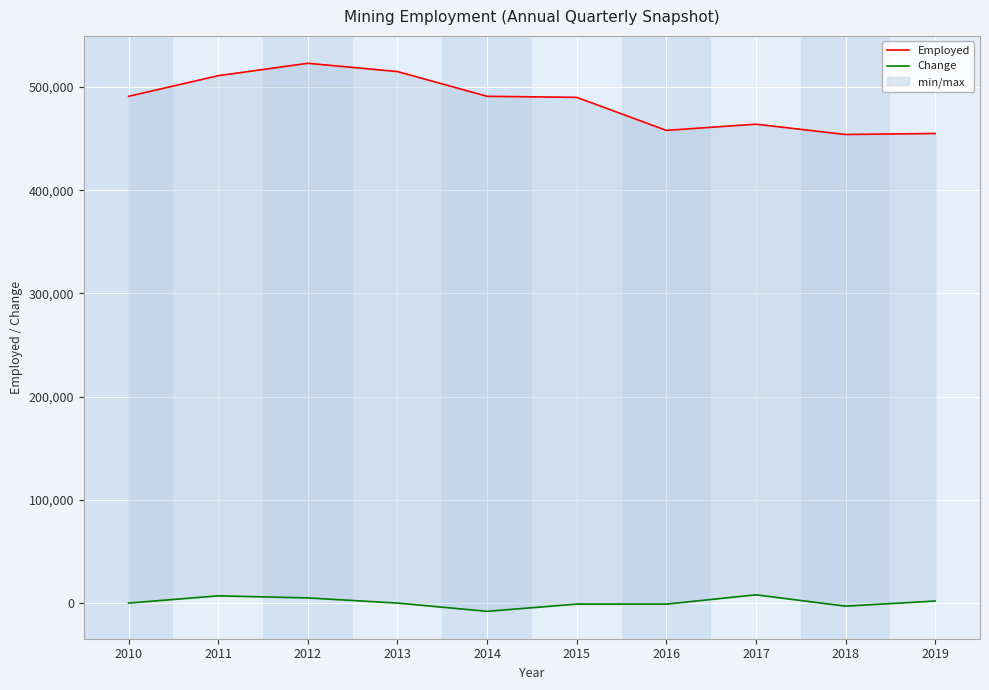

Between 2018 and 2017, which is larger?

2017